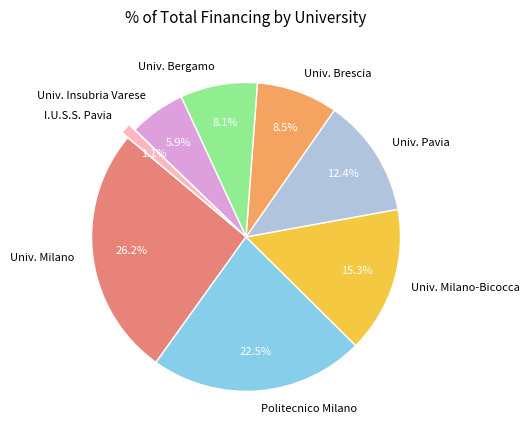

What is the largest slice in the pie chart?

Univ. Milano